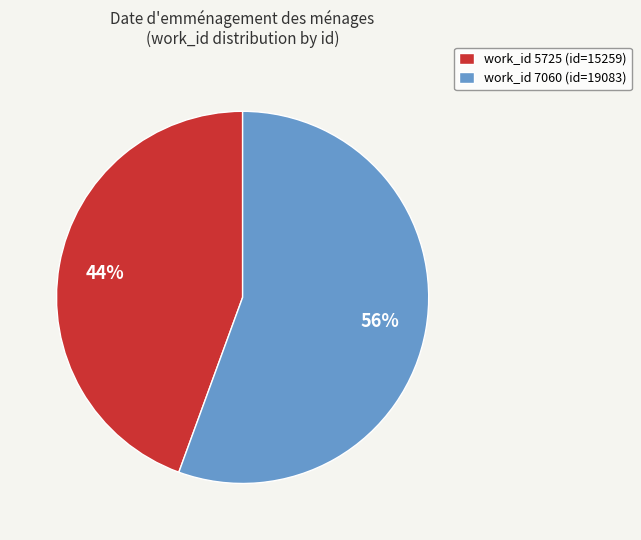

To the nearest percent, what portion does work_id 7060 (id=19083) represent?

56%